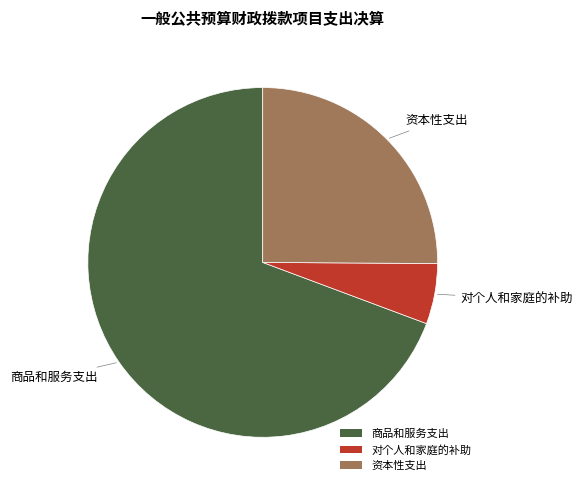

Is 资本性支出 the majority of the pie?

No